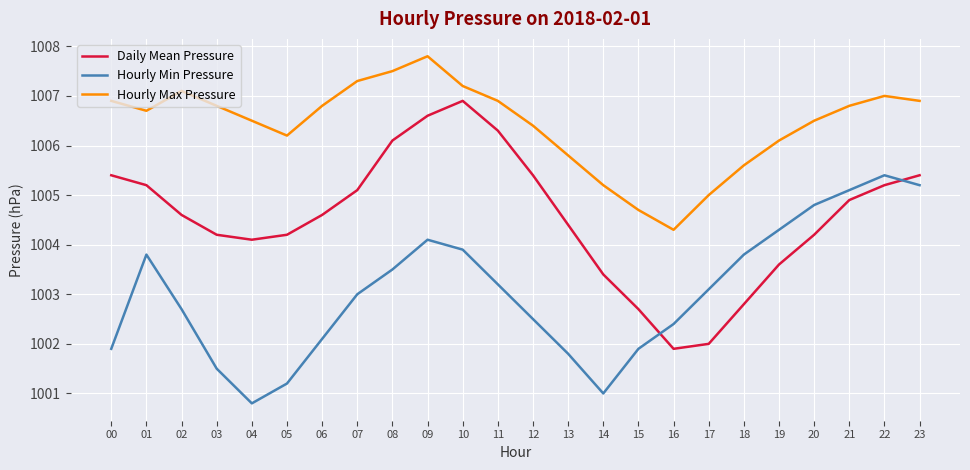

True or false: Hourly Max Pressure and Hourly Min Pressure cross at least once.

False